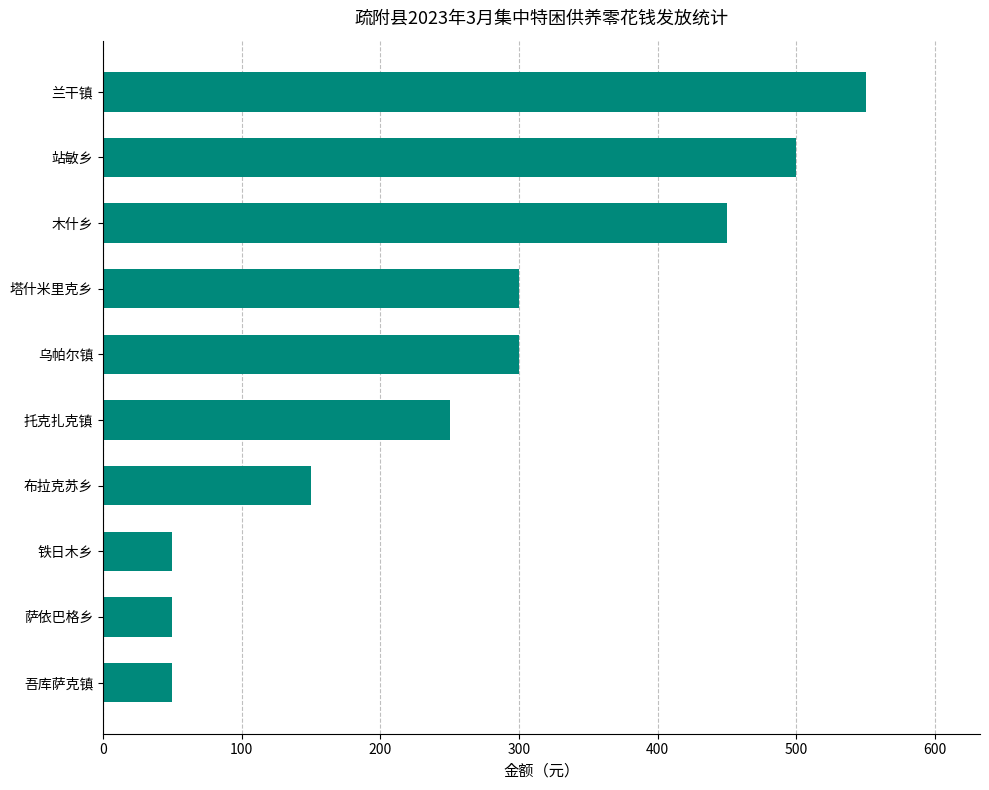

Approximately how many times larger is the value at 乌帕尔镇 compared to 托克扎克镇?

1.2